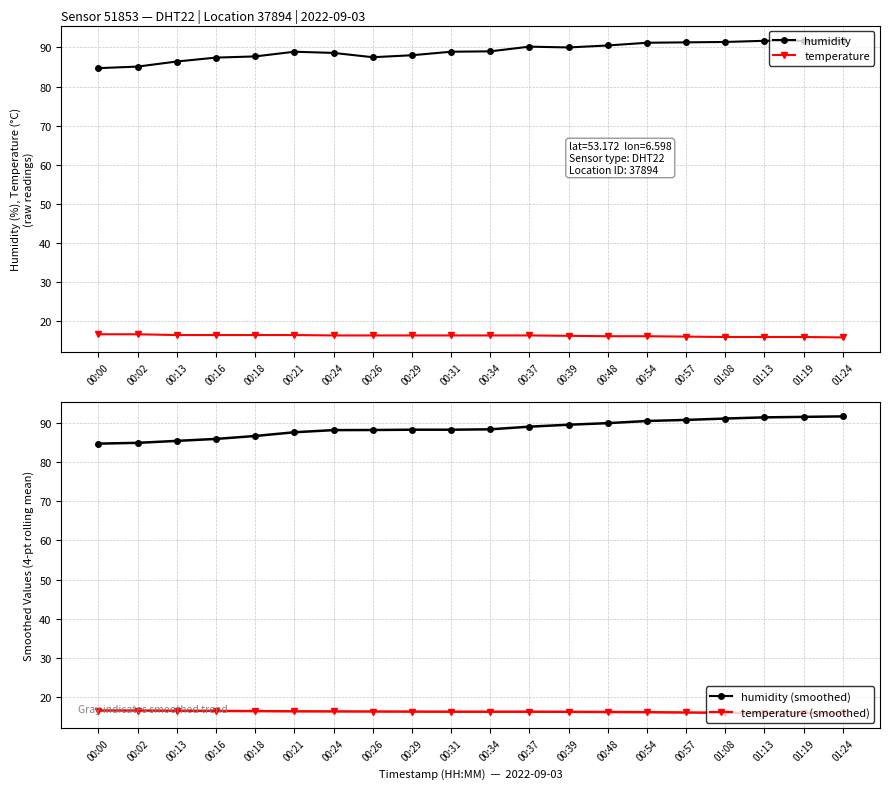

The humidity series shows 151.4 at 00:37. True or false?

False